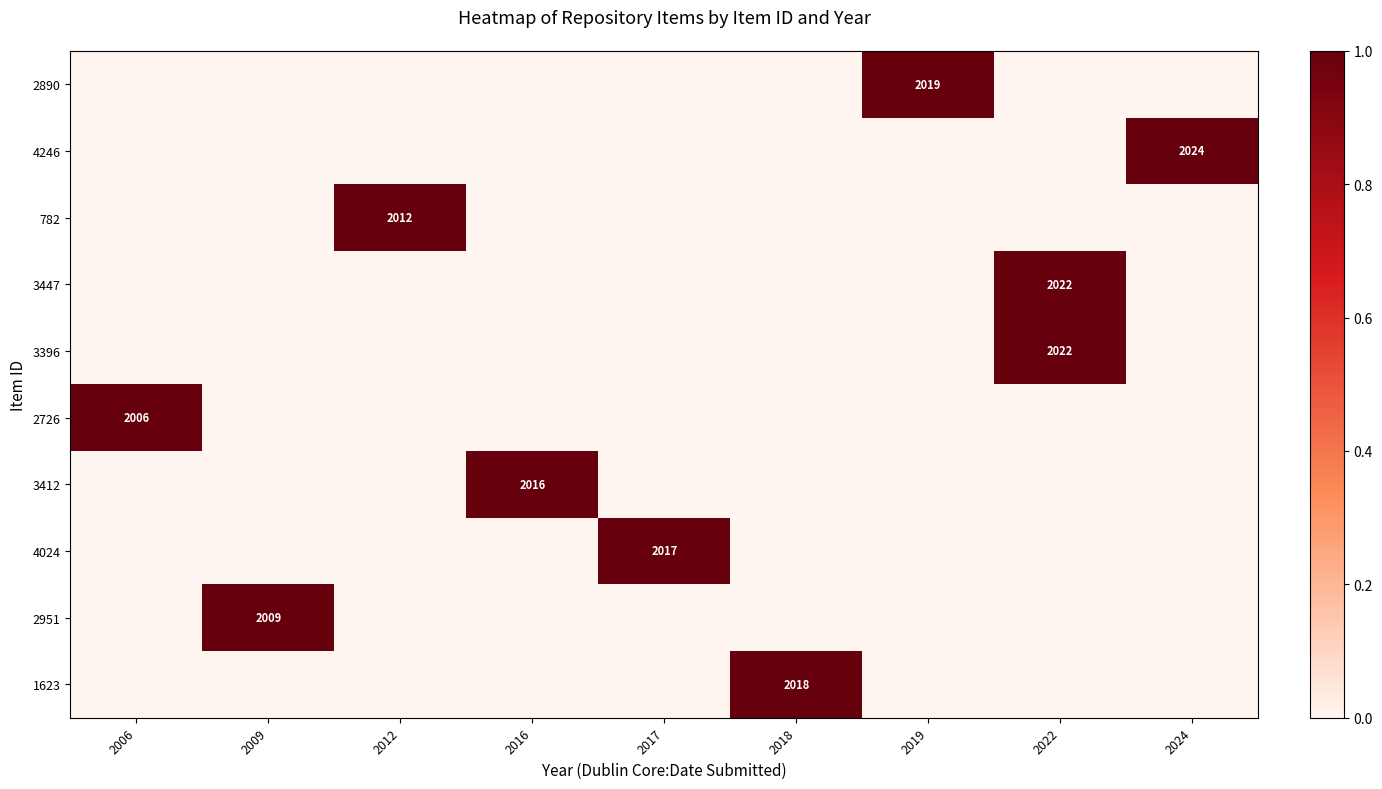

At which category is the sum across all series the highest?

2022